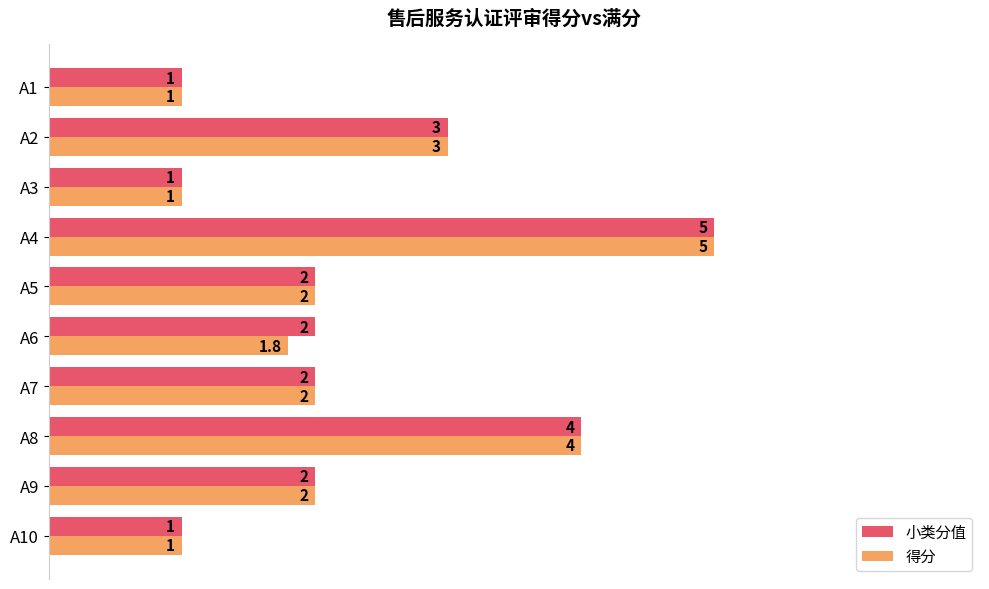

Is it true that 小类分值 equals 1.1 at A8?

False